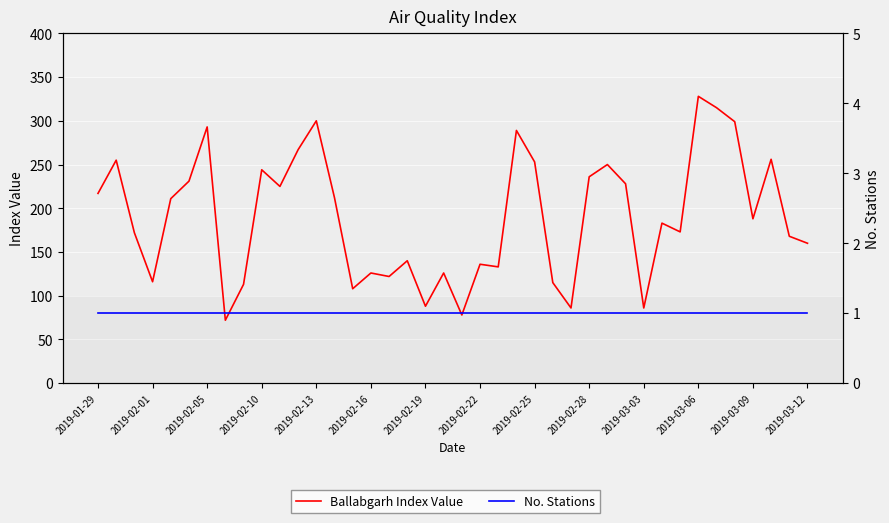

The Ballabgarh Index Value series shows 250 at 28. True or false?

True